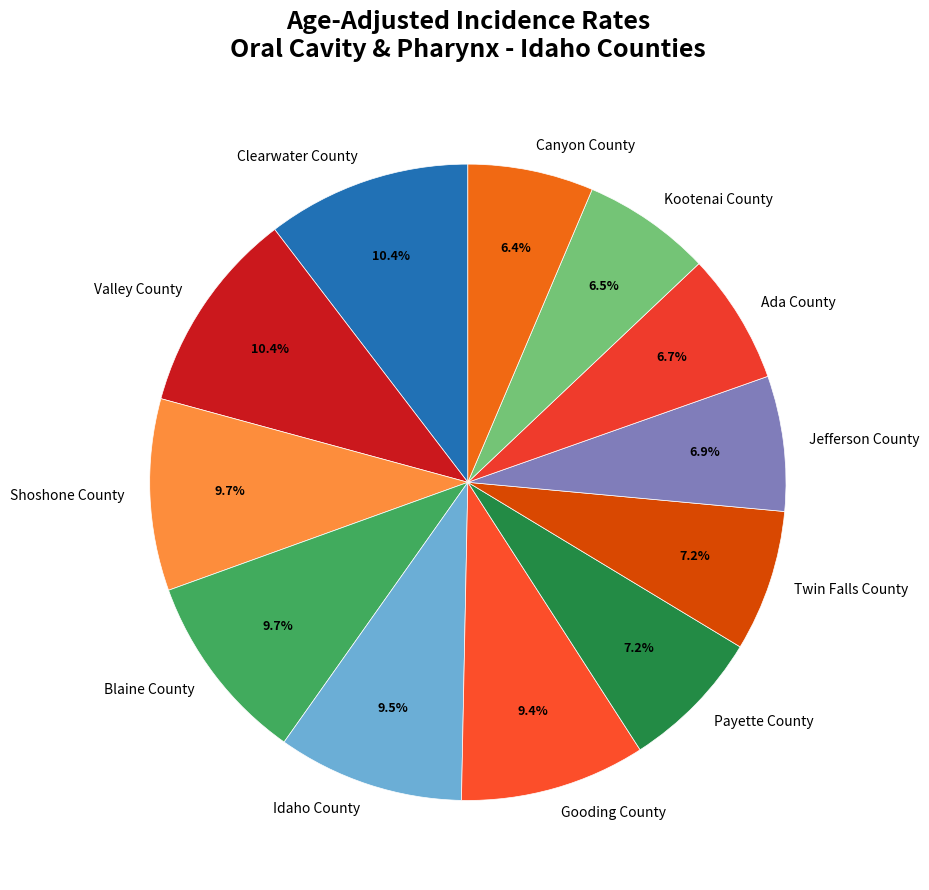

How many segments does this pie chart have?

12